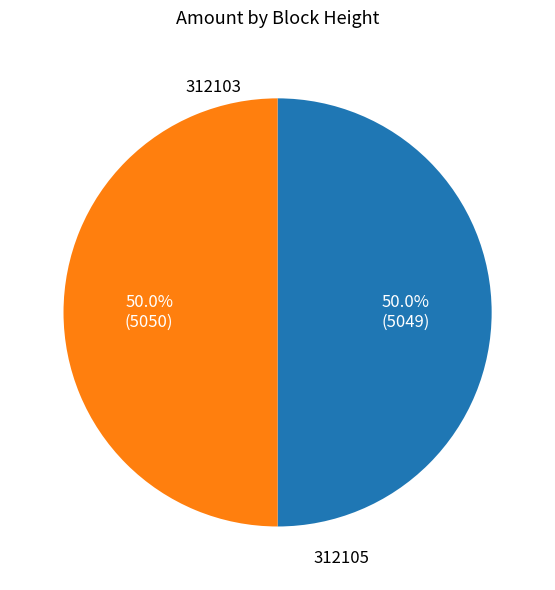

What is the ratio of the value at 312105 to the value at 312103?

1.0